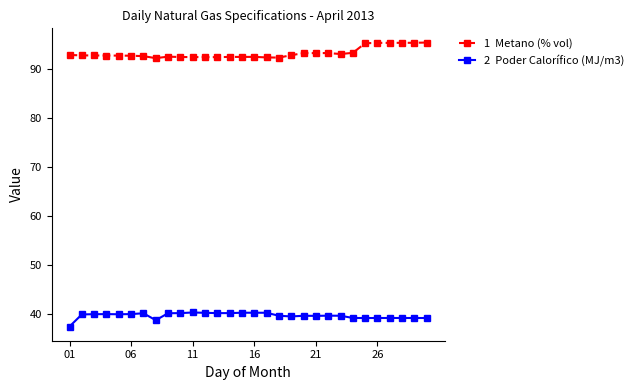

What is the greatest value displayed?

95.4